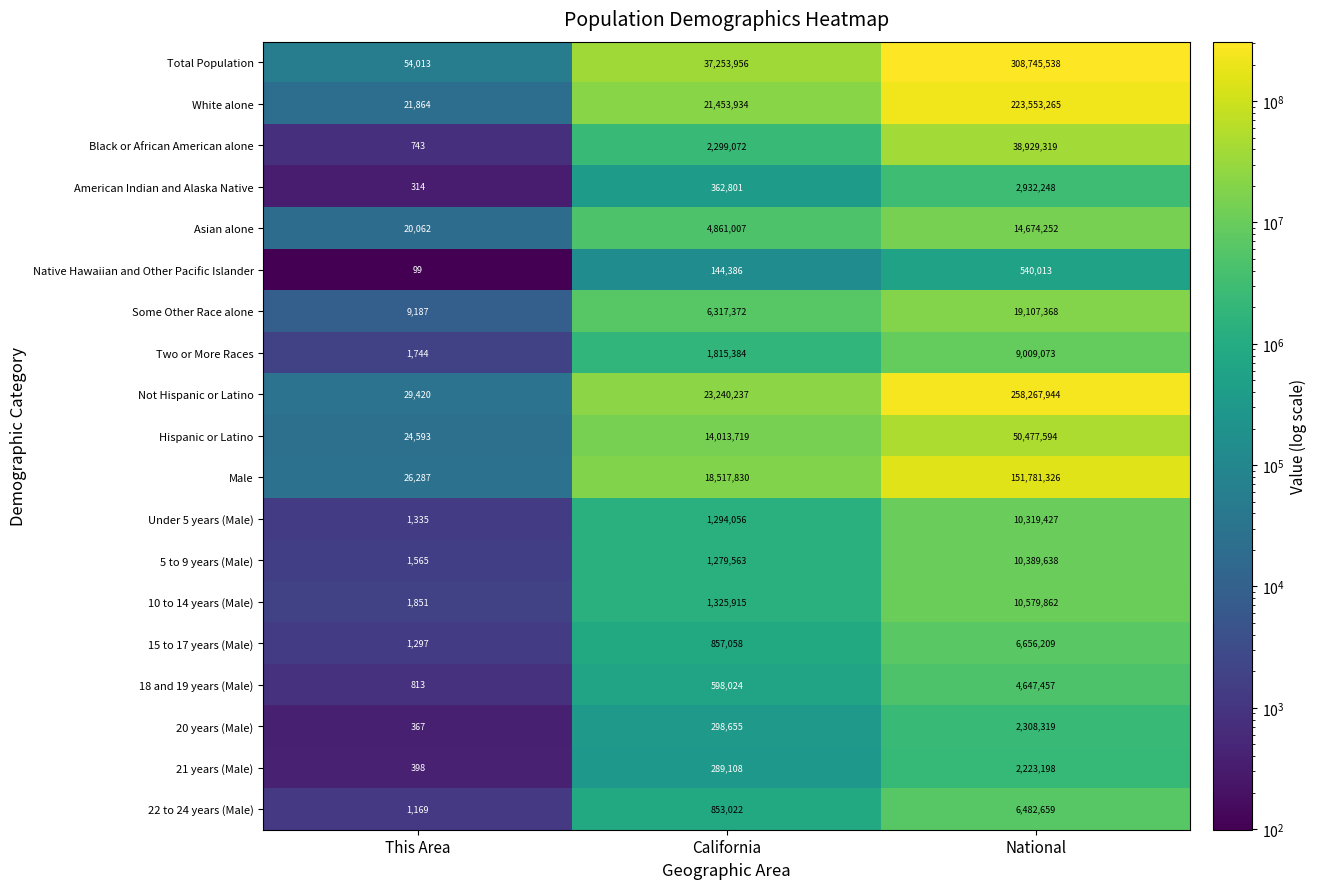

How many values in the 5 to 9 years (Male) series are below 1279563?

1